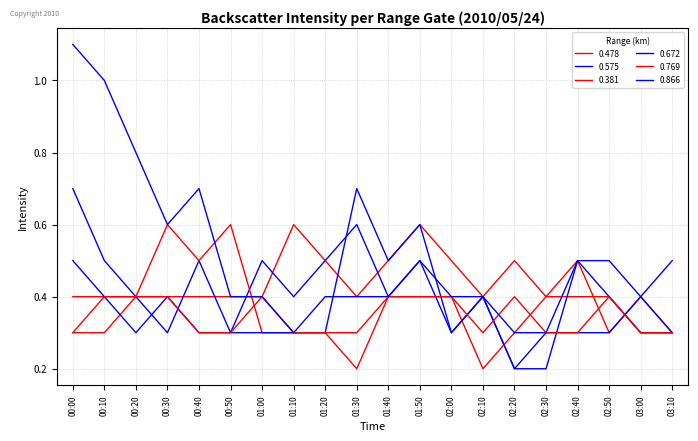

Rank the series at 01:10 from lowest to highest value.

0.381, 0.672, 0.769, 0.866, 0.575, 0.478